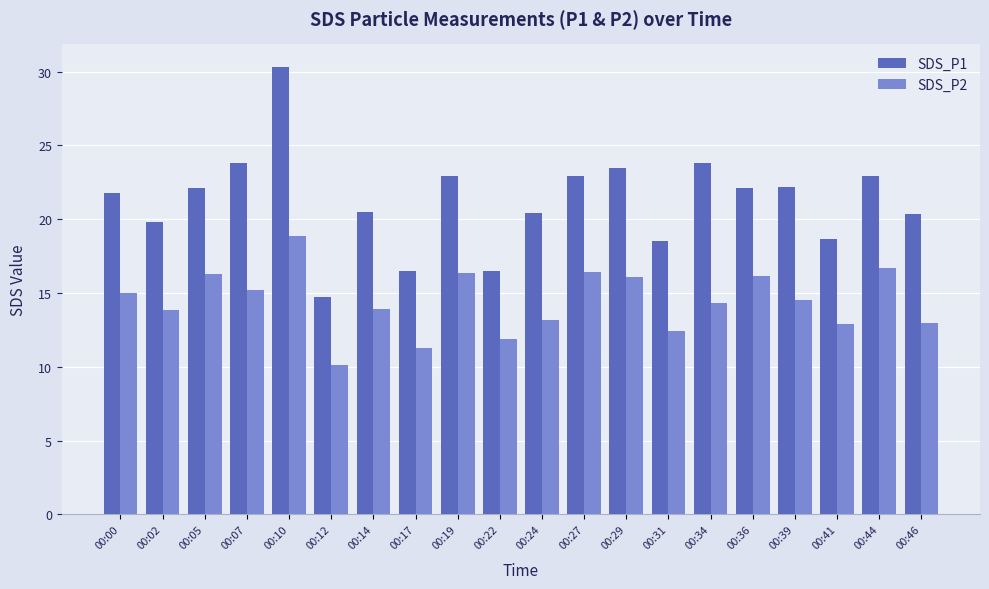

Which series has the widest spread of values?

SDS_P1